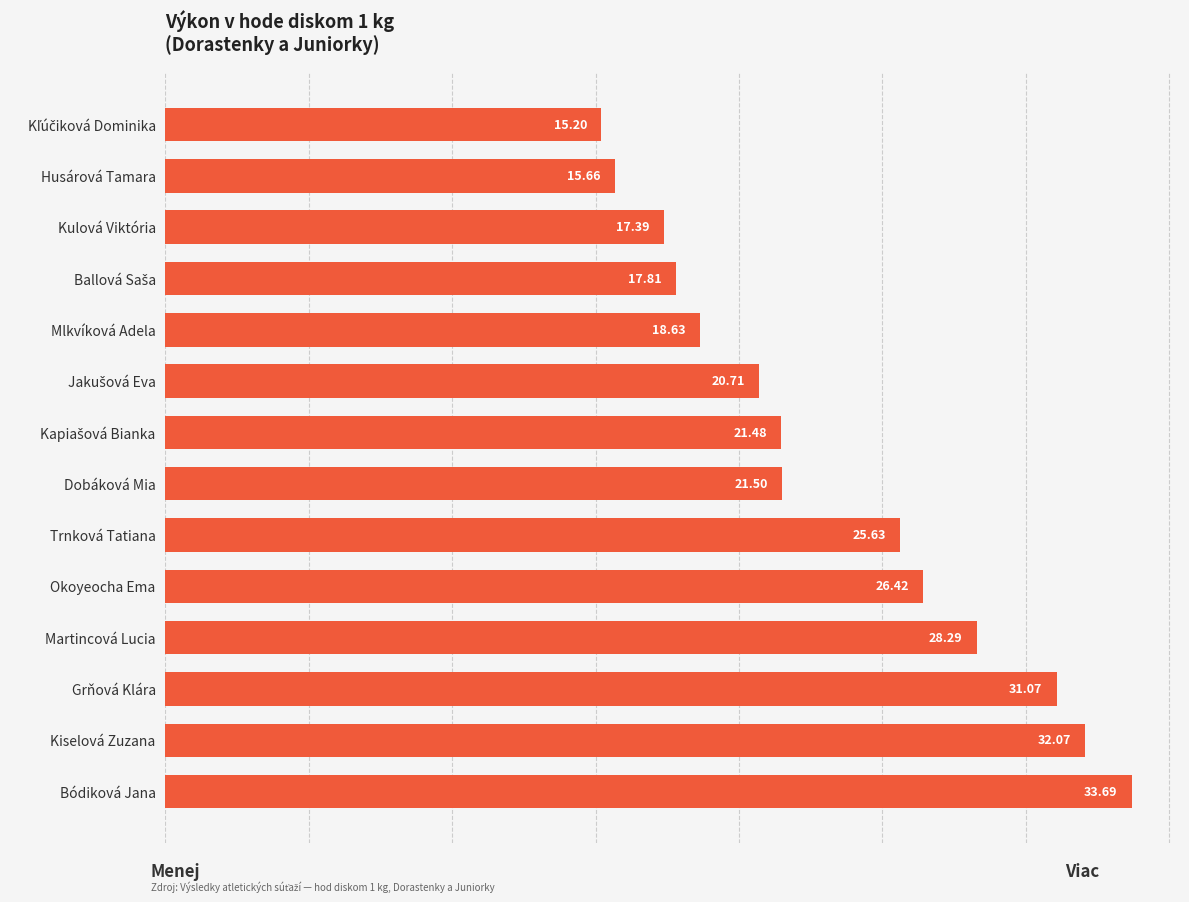

What is the difference between the maximum and minimum values?

18.5